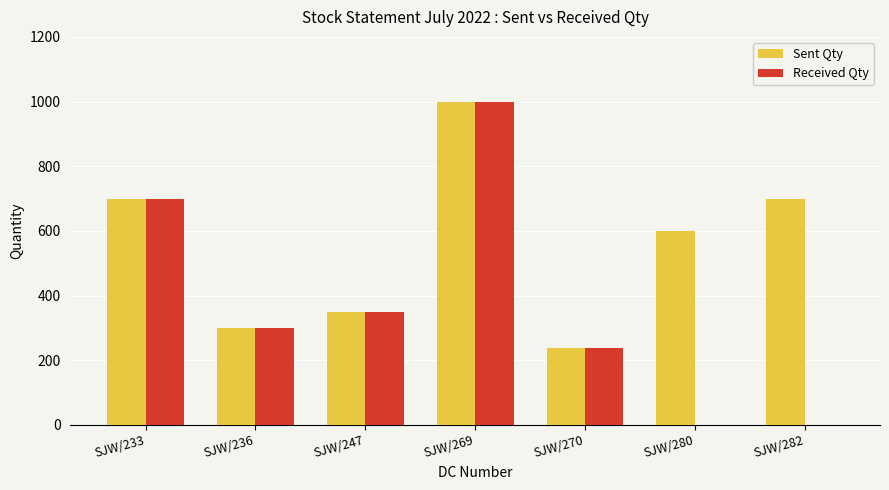

At which label is Sent Qty closest to 618?

SJW/280